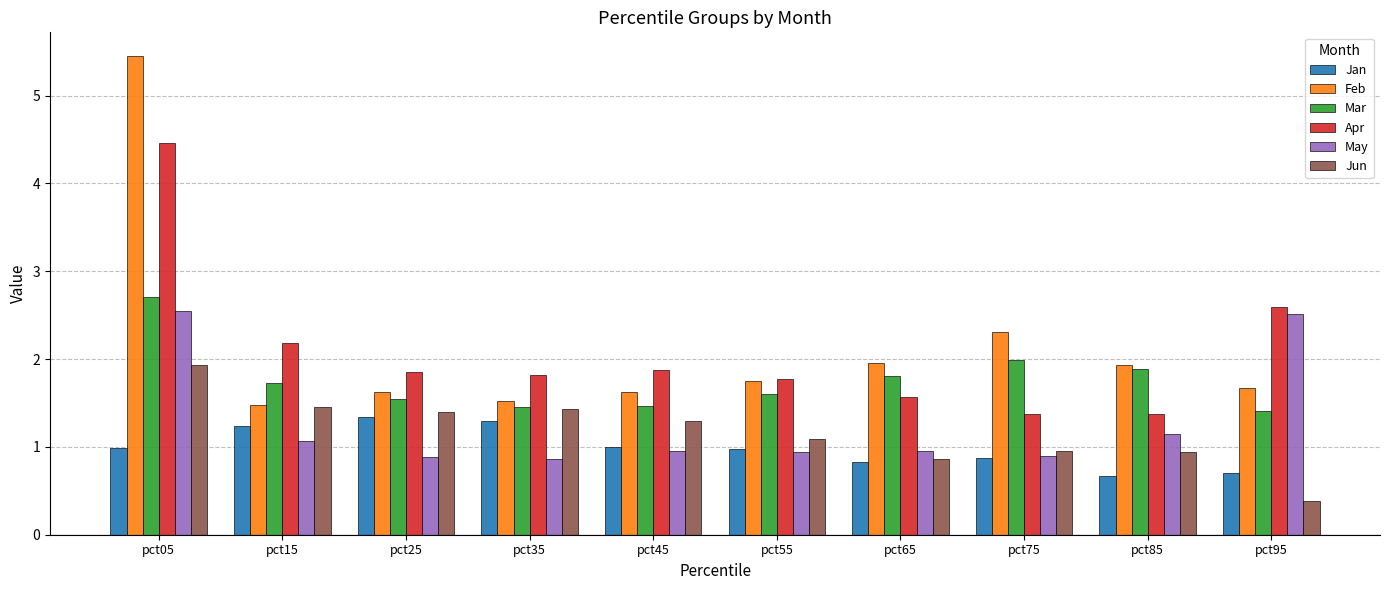

What is the minimum value for Mar?

1.4